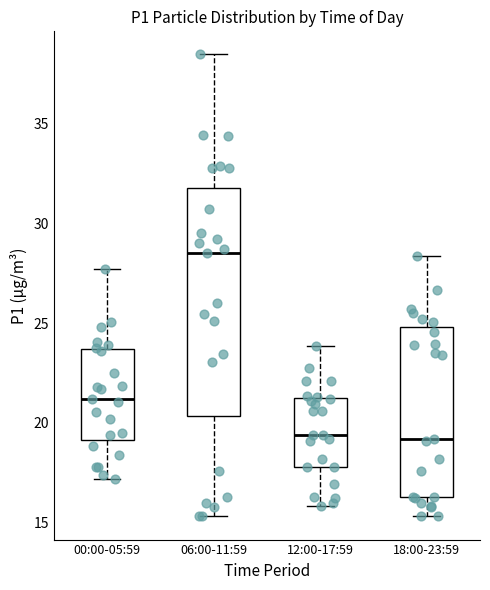

Reading left to right, read every box against the y-axis: the position of its median line, the range the box covers, and the ends of its whiskers. The values are not printed on the chart, so give them approximately, as read against the axis.

00:00-05:59: median 21.0, box 19.0 to 23.5, whiskers 17.0 to 27.5
06:00-11:59: median 28.5, box 20.5 to 32.0, whiskers 15.5 to 38.5
12:00-17:59: median 19.5, box 18.0 to 21.0, whiskers 16.0 to 24.0
18:00-23:59: median 19.0, box 16.5 to 25.0, whiskers 15.5 to 28.5